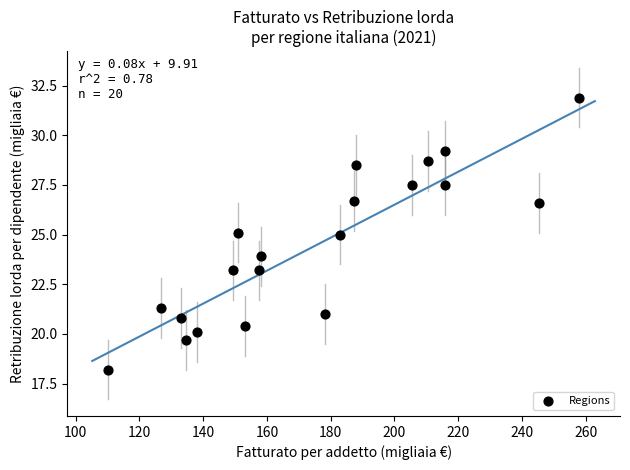

What is the range of X values (max minus min)?

147.7